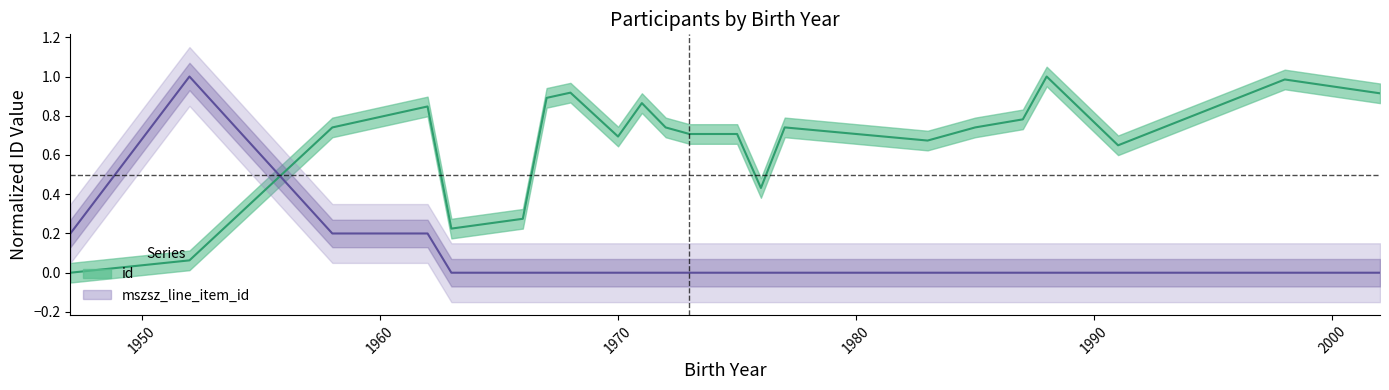

Does the chart display data point markers on the line(s)?

No